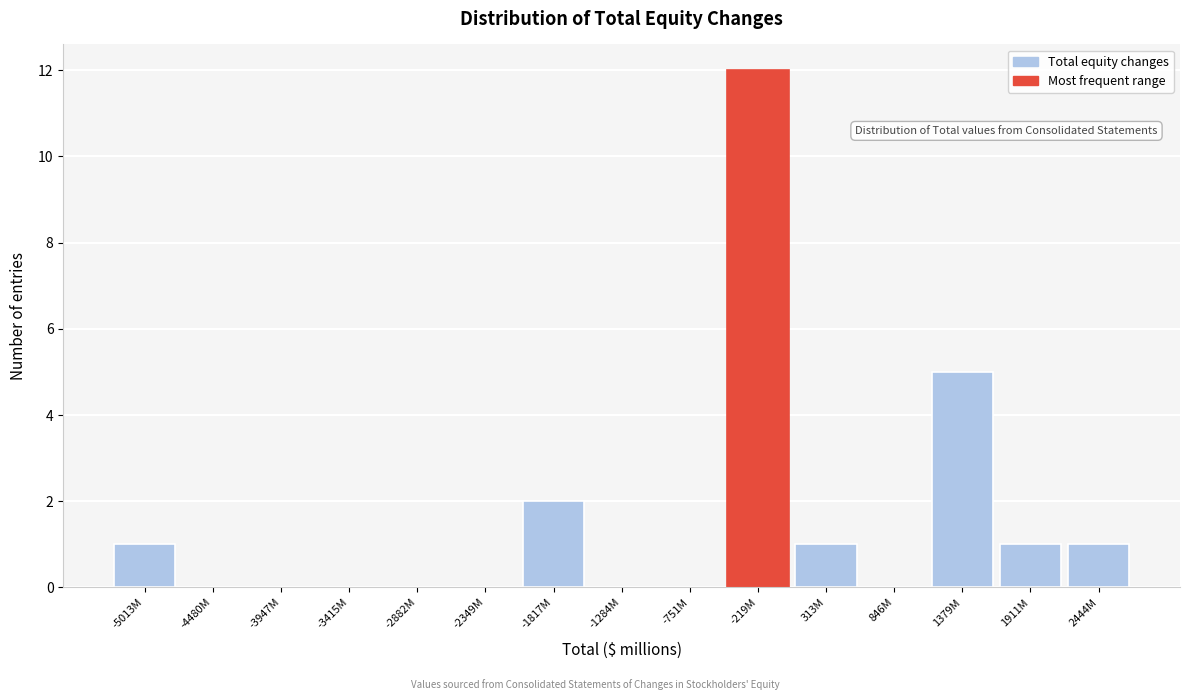

Reading right to left, extract all data points from this chart.

2444M=1	1911M=1	1379M=5	846M=0	313M=1	-219M=12	-751M=0	-1284M=0	-1817M=2	-2349M=0	-2882M=0	-3415M=0	-3947M=0	-4480M=0	-5013M=1